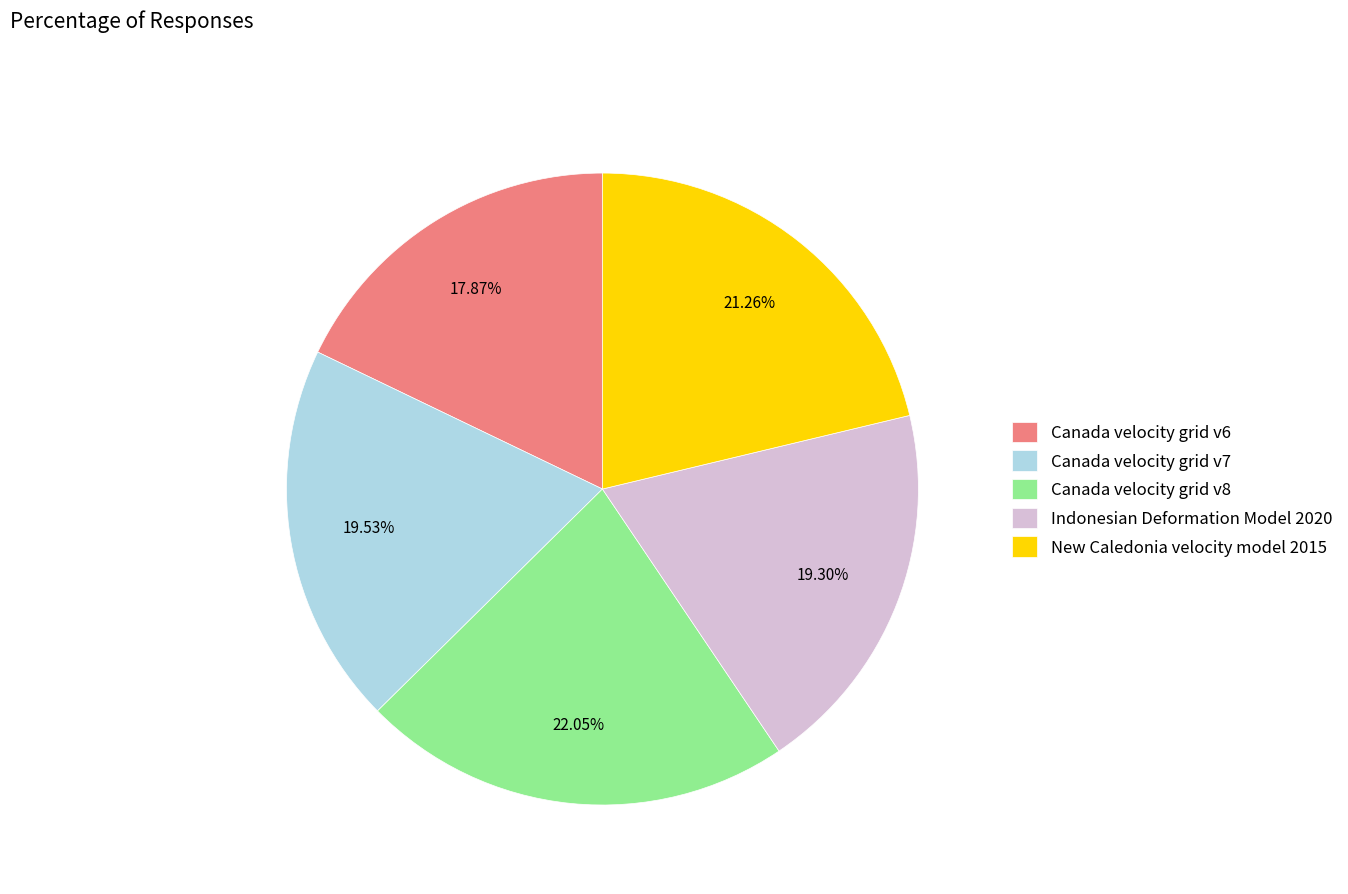

What percentage is the Canada velocity grid v7 slice, to the nearest percent?

20%